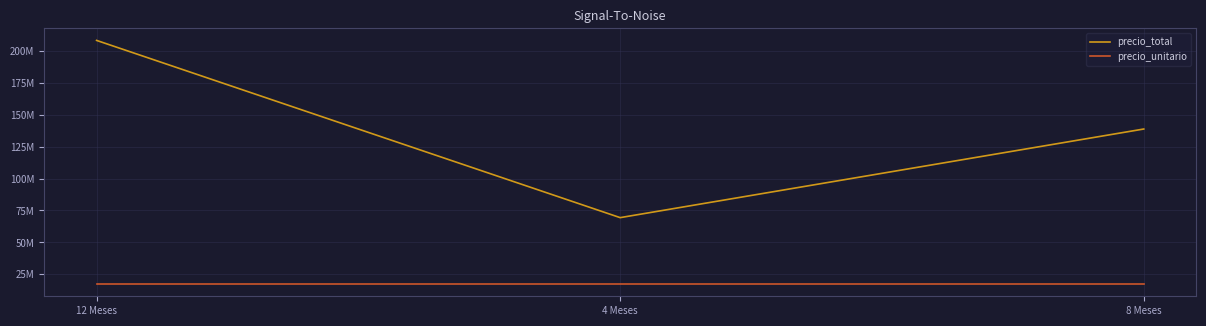

Rank the series by their maximum value, from lowest to highest.

precio_unitario, precio_total